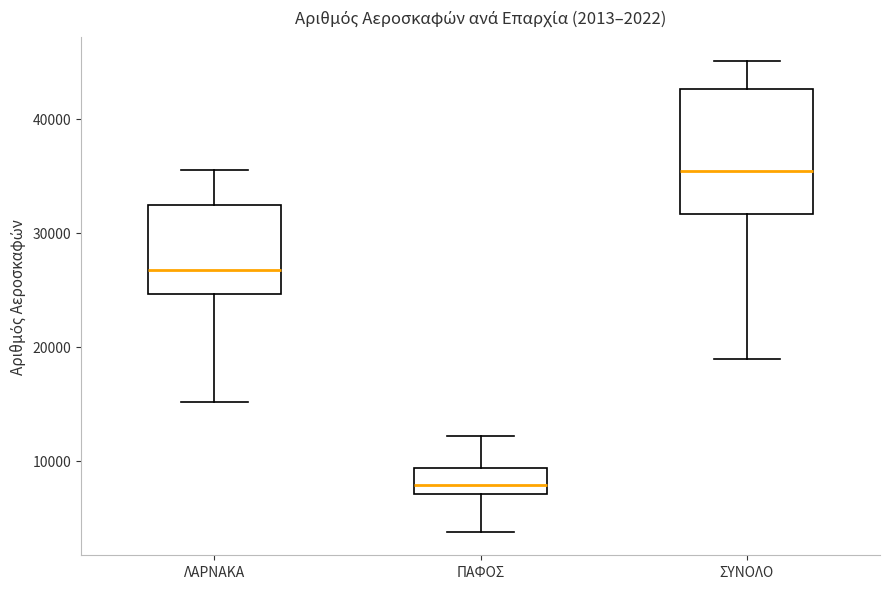

Which box's median line is the highest?

ΣΥΝΟΛΟ